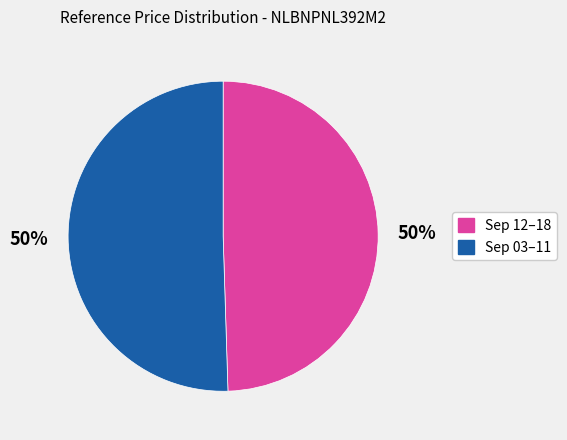

How many segments does this pie chart have?

2